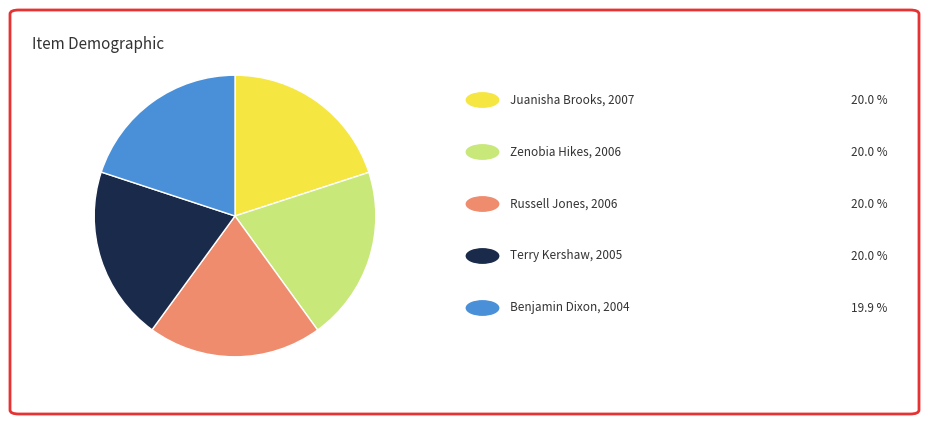

Does any single category account for the majority?

No